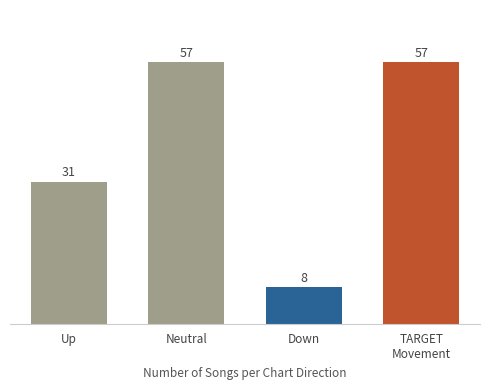

What is the difference between the maximum and minimum values?

49